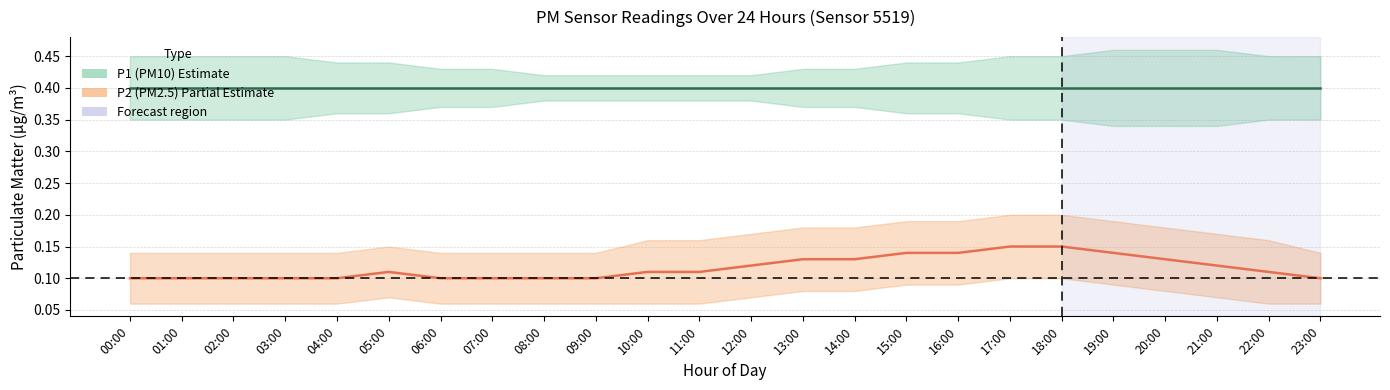

True or false: P1 (PM10) mean and P2 (PM2.5) mean intersect in this chart.

False